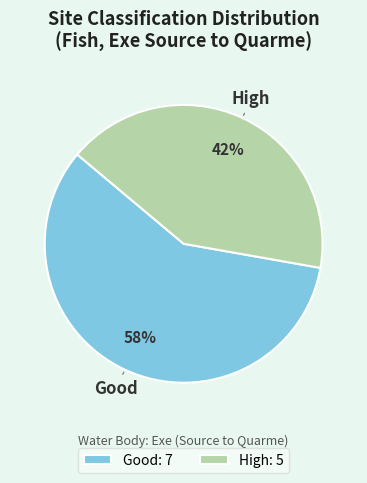

The Good slice represents 68% of the pie. True or false?

False